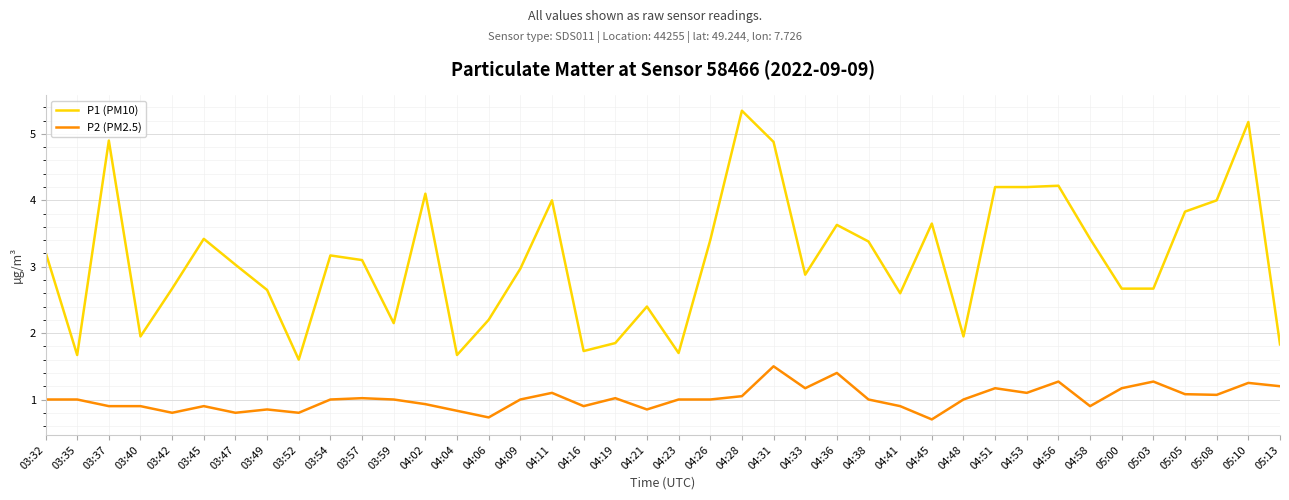

True or false: P1 (PM10) and P2 (PM2.5) cross at least once.

False